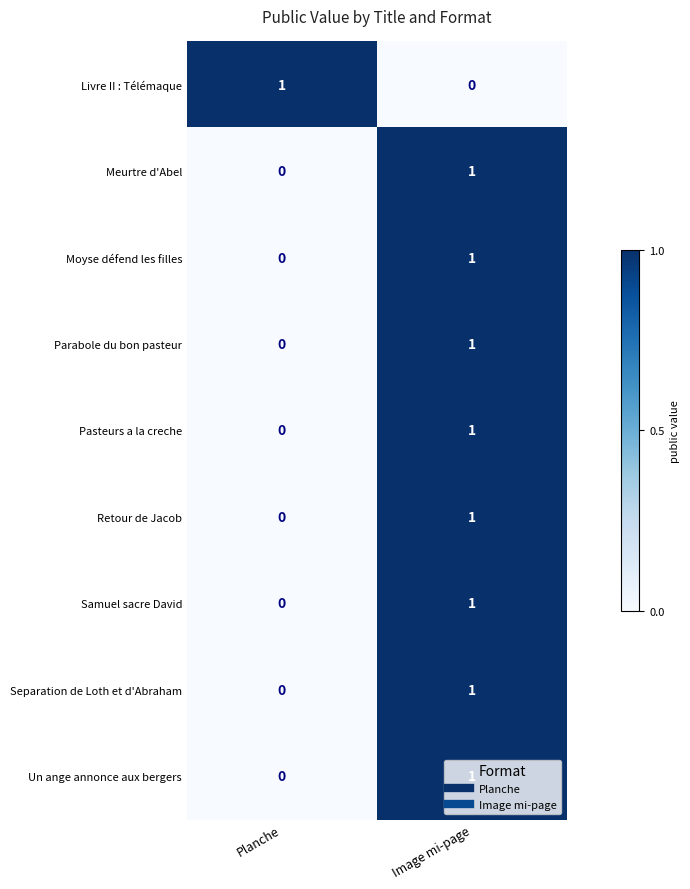

List the labels in order of Pasteurs a la creche value, smallest first.

Planche, Image mi-page